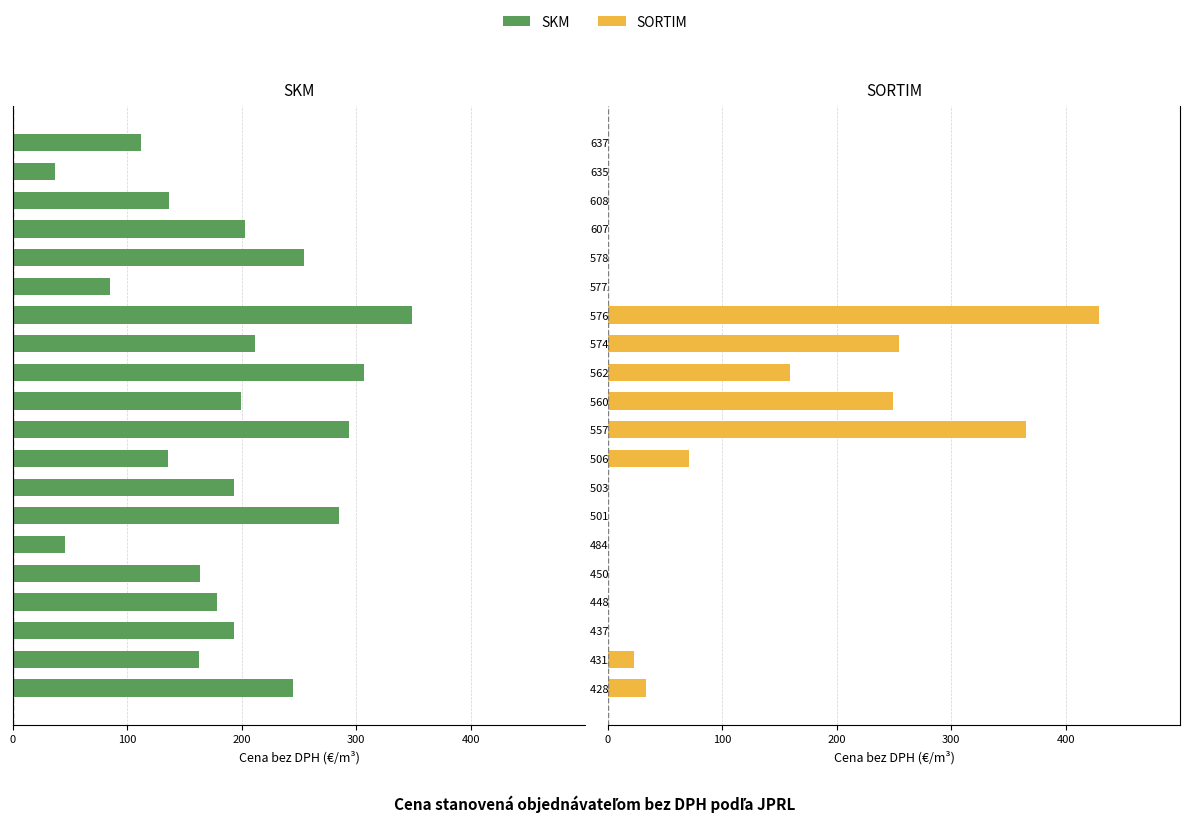

How many bars are there in total?

40